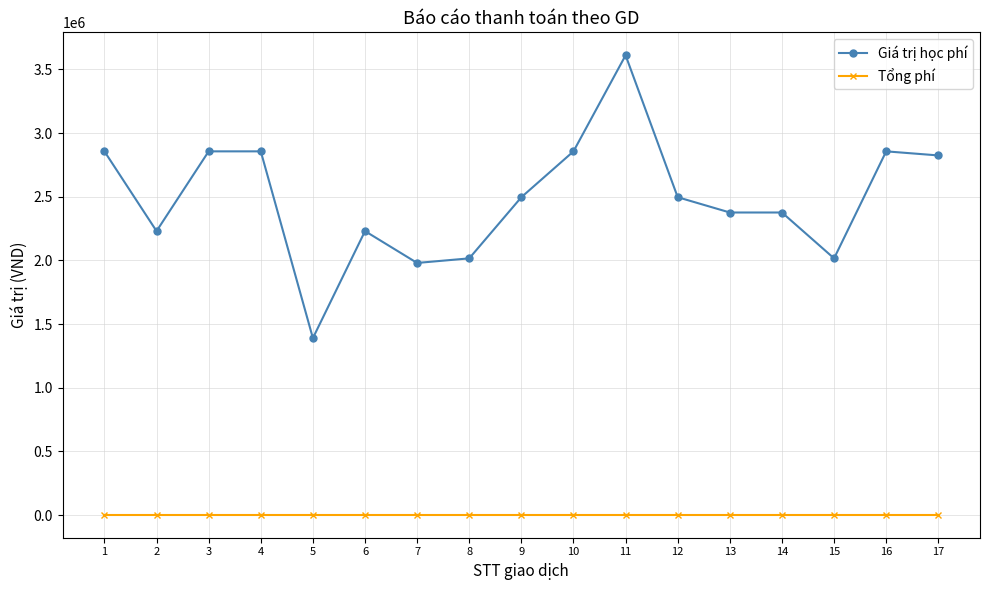

True or false: Tổng phí has a value of 3300 at 1.

True